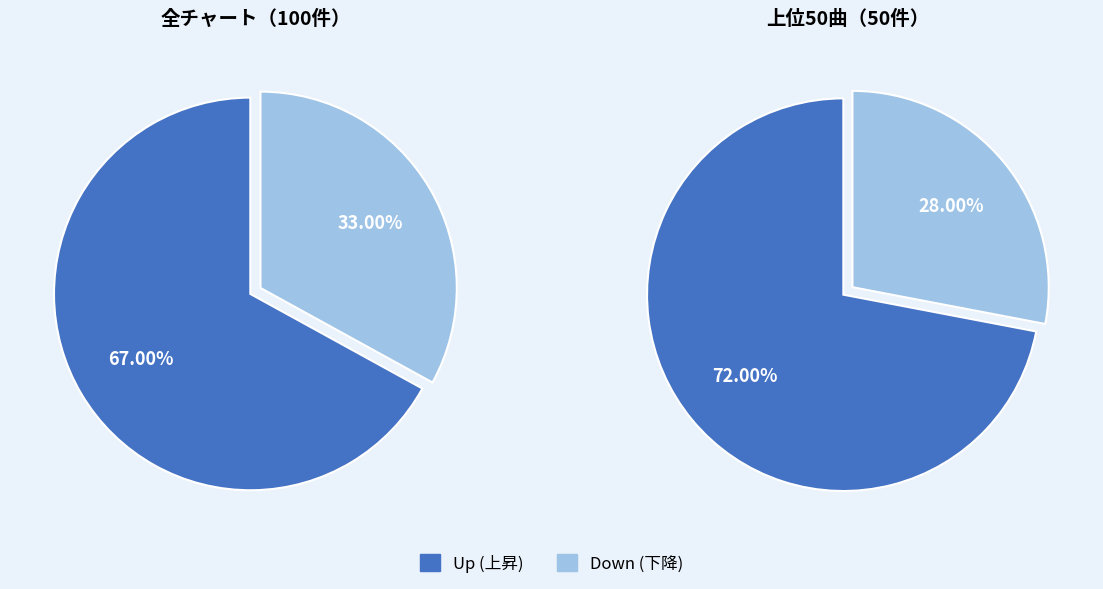

True or false: up accounts for 67% of the total.

True